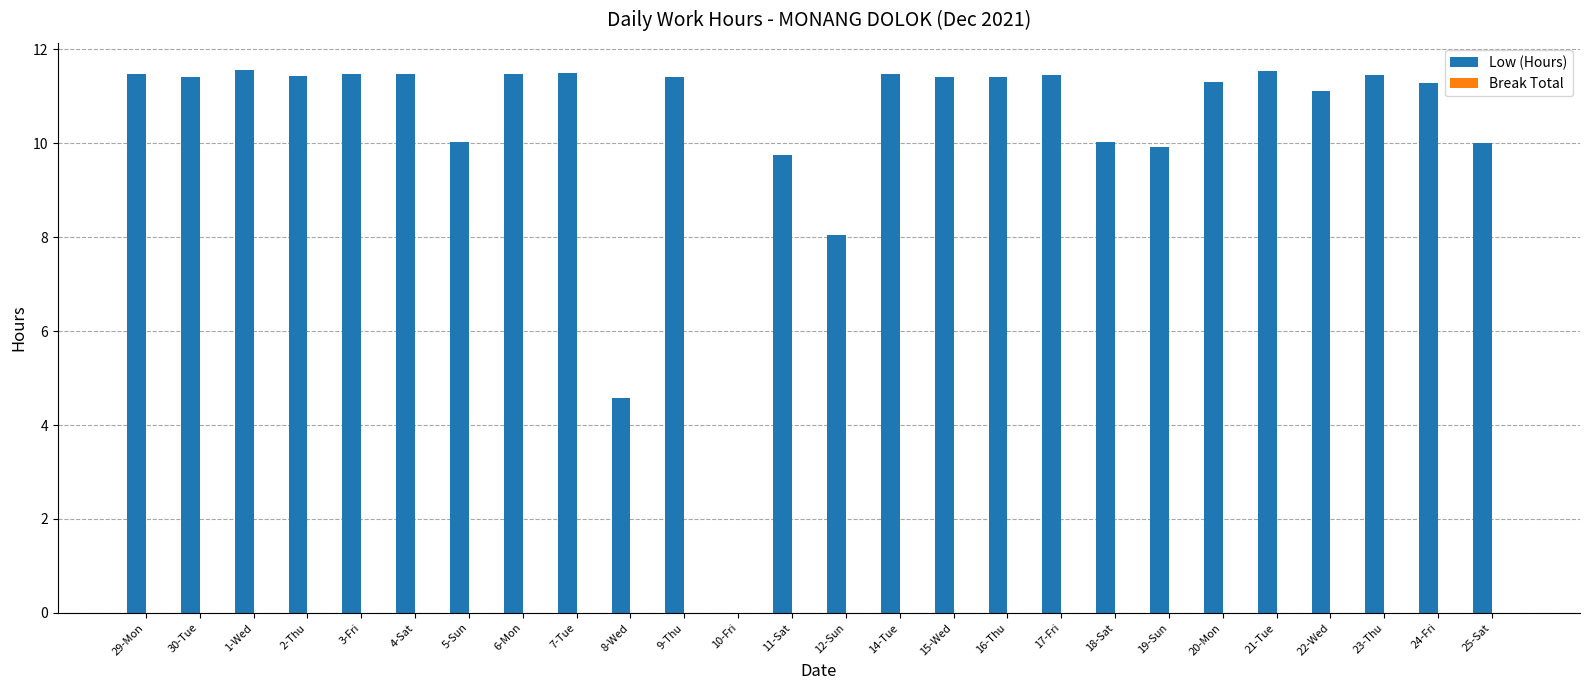

What is the greatest value displayed?

11.6